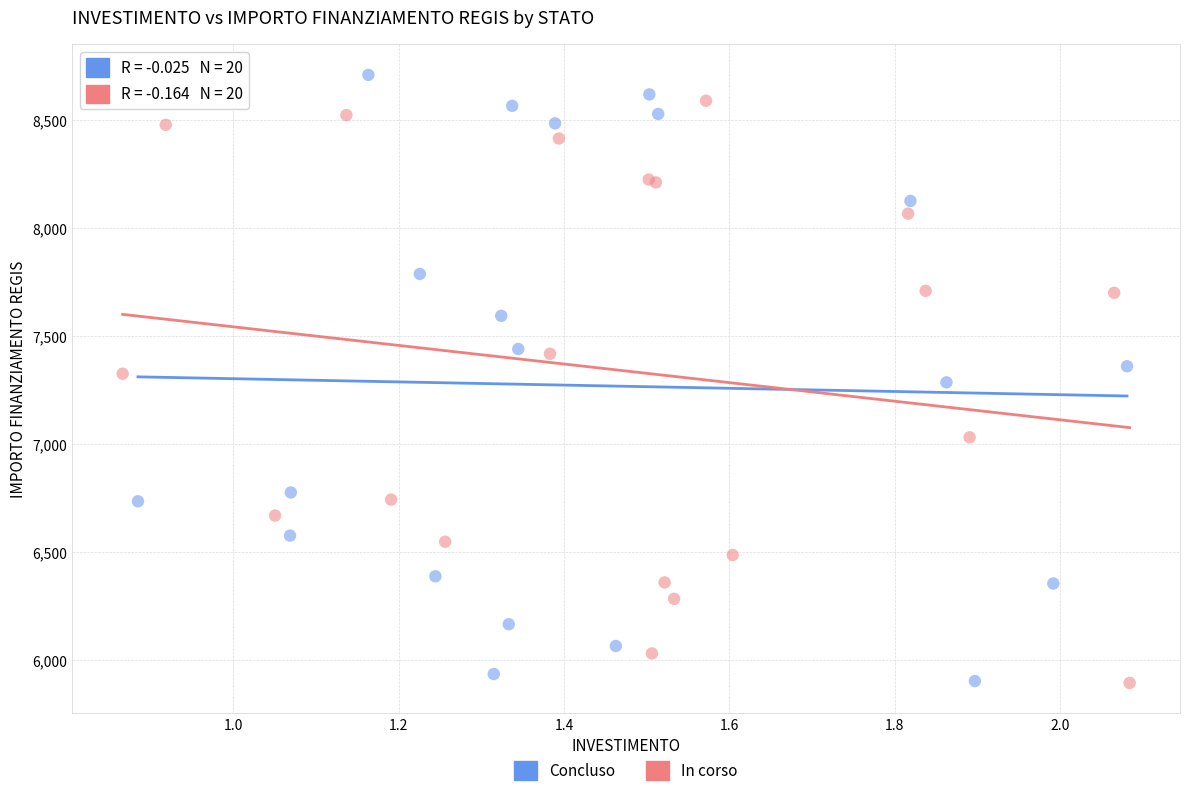

What are all the series names shown in the legend?

Concluso, In corso